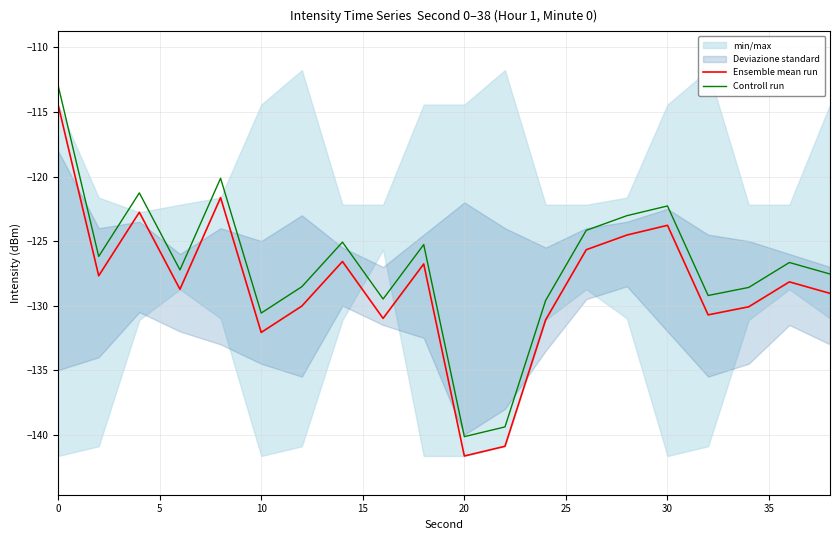

True or false: Controll run and Ensemble mean run cross at least once.

False